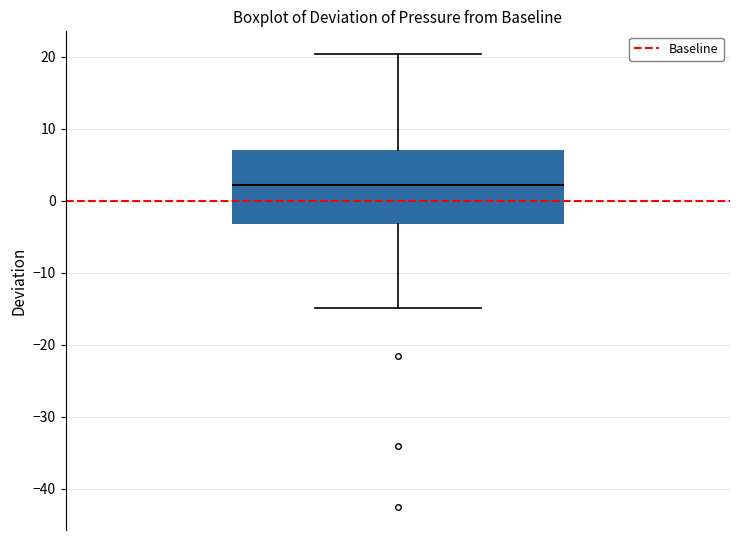

Where is the upper edge of the box on the y-axis? The values are not printed on the chart, so give them approximately, as read against the axis.

7